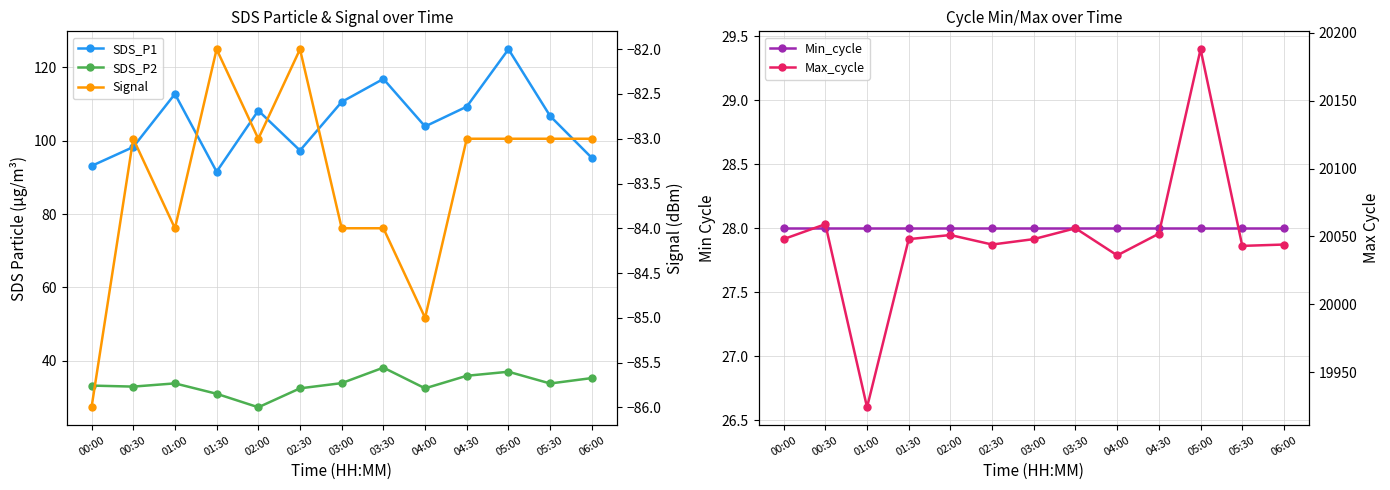

What is the label of the 6th point from the right?

03:30